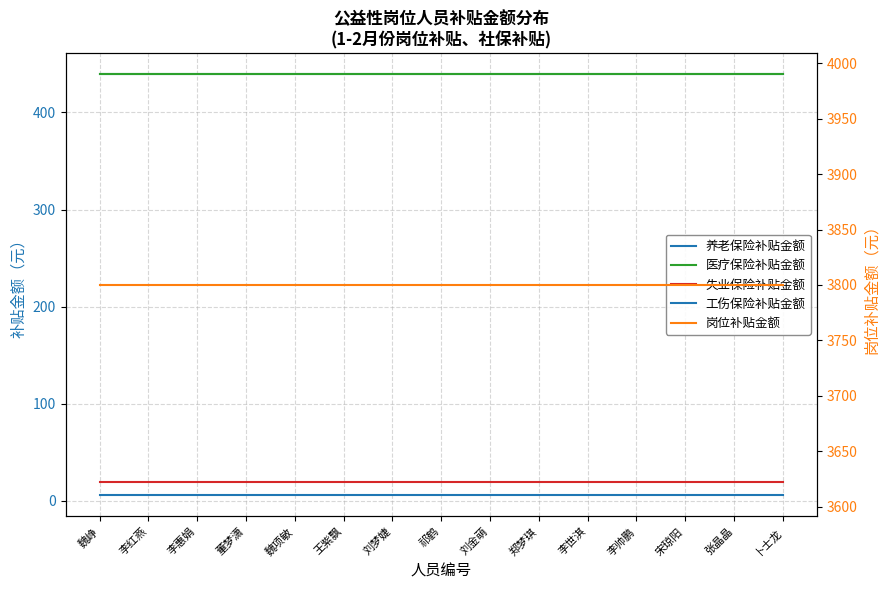

The 养老保险补贴金额 series shows 439.2 at 郑梦琪. True or false?

True